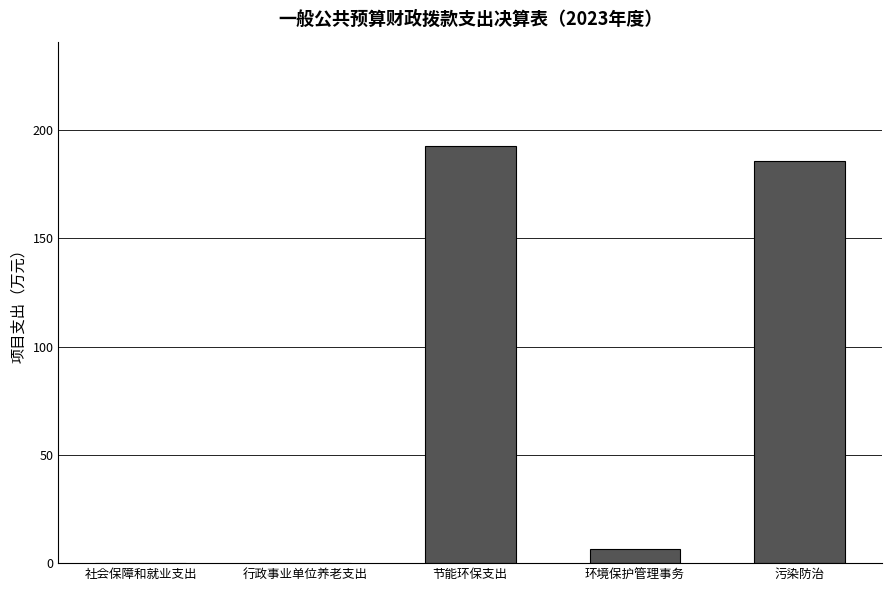

The chart shows a value of 308.6 at 污染防治. True or false?

False